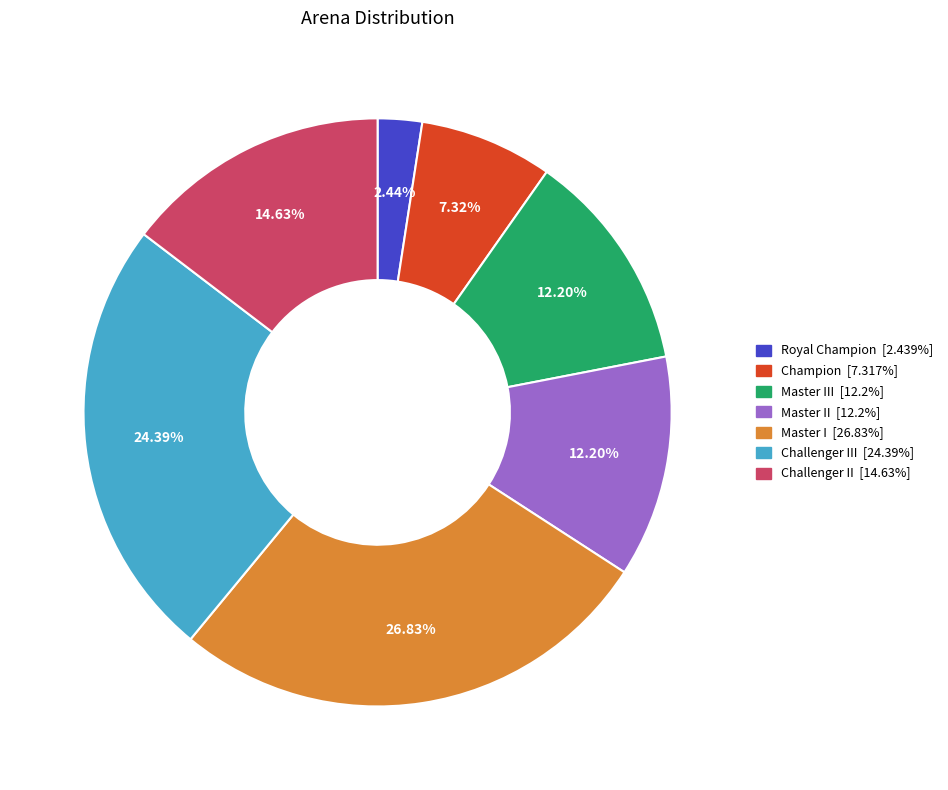

Does any single category account for the majority?

No